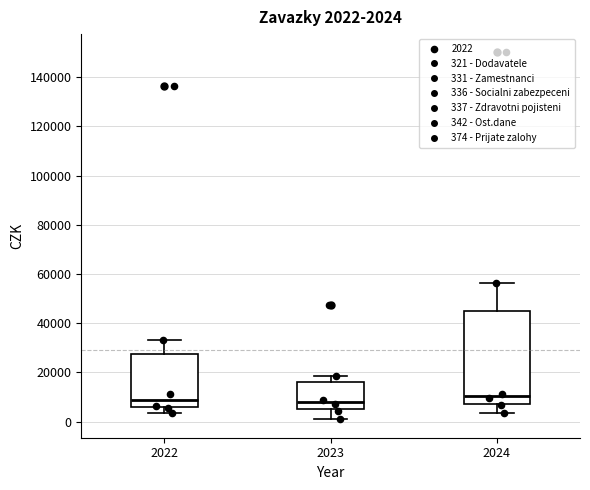

Which box is the tallest, from its lower edge to its upper edge?

2024